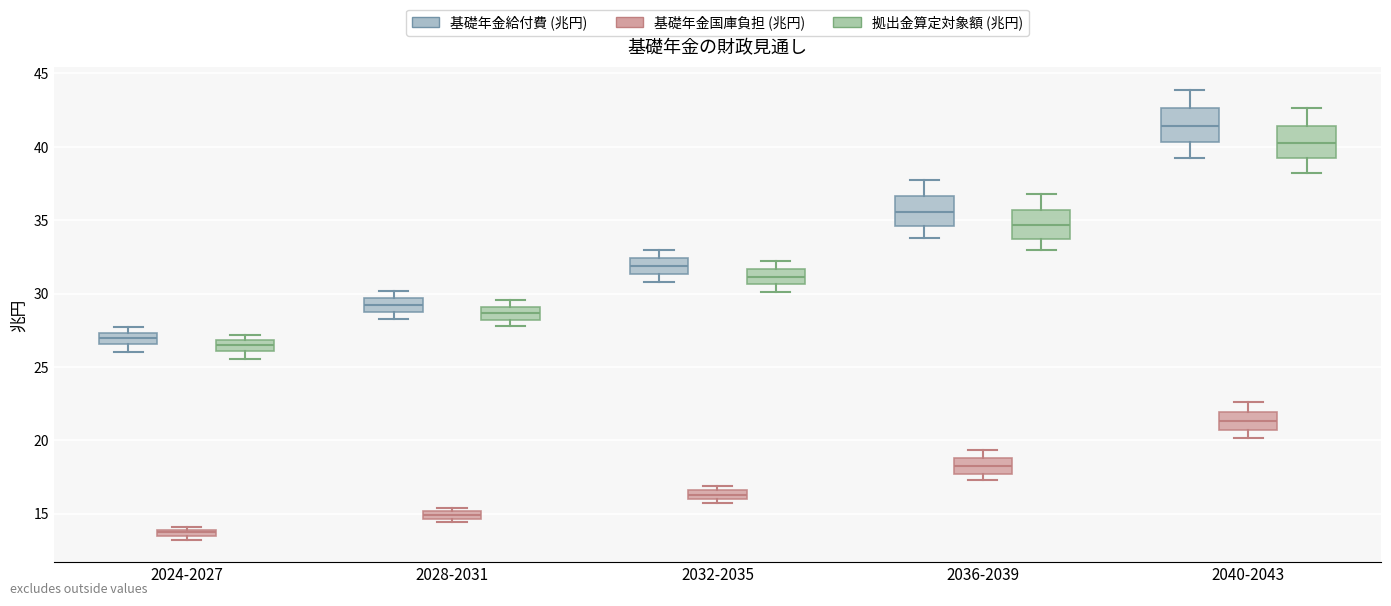

Where is the upper edge of the box for 2024-2027 (基礎年金国庫負担 (兆円)) on the y-axis? The values are not printed on the chart, so give them approximately, as read against the axis.

14.0